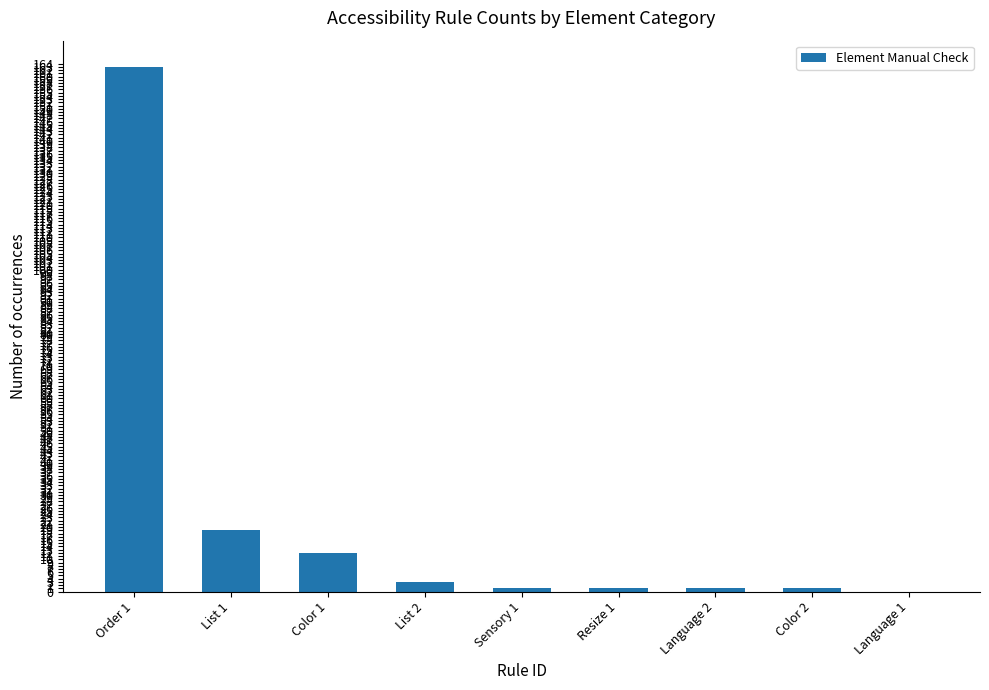

Is it true that the value at Language 1 is 0?

True